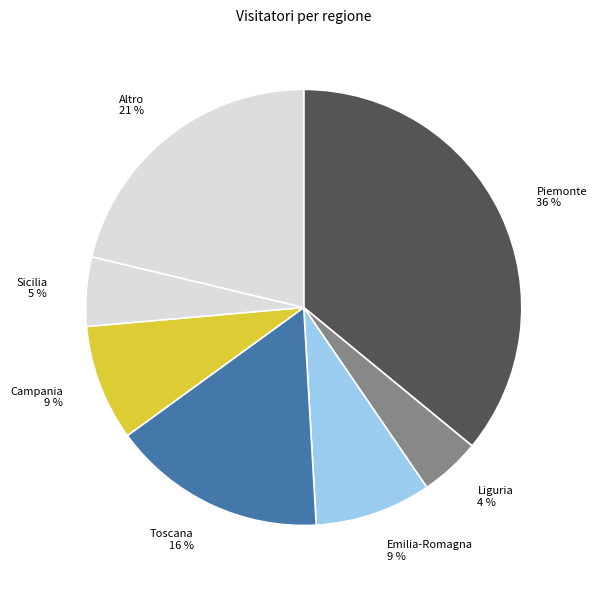

Is there any slice that represents more than half of the pie?

No